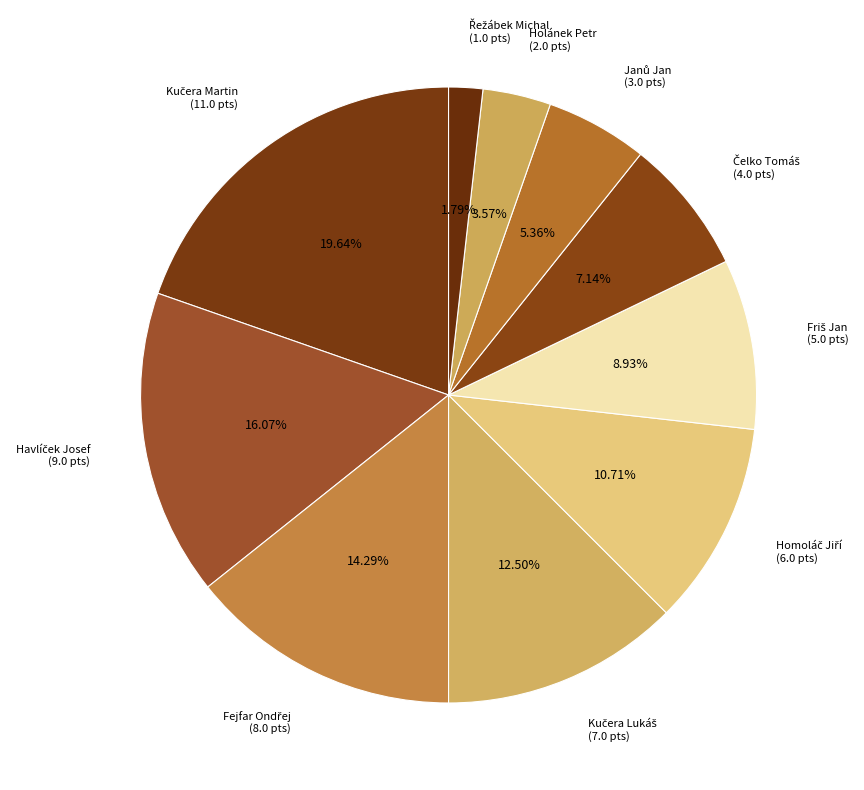

Is there any slice that represents more than half of the pie?

No